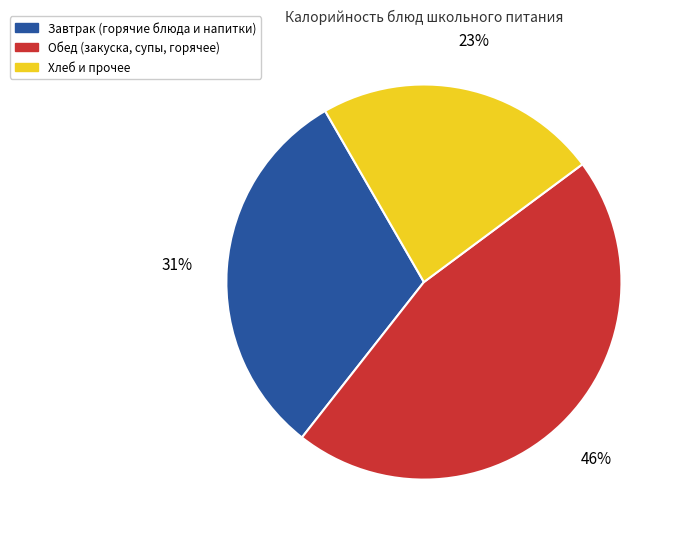

To the nearest percent, what percentage of the pie is Хлеб и прочее?

23%